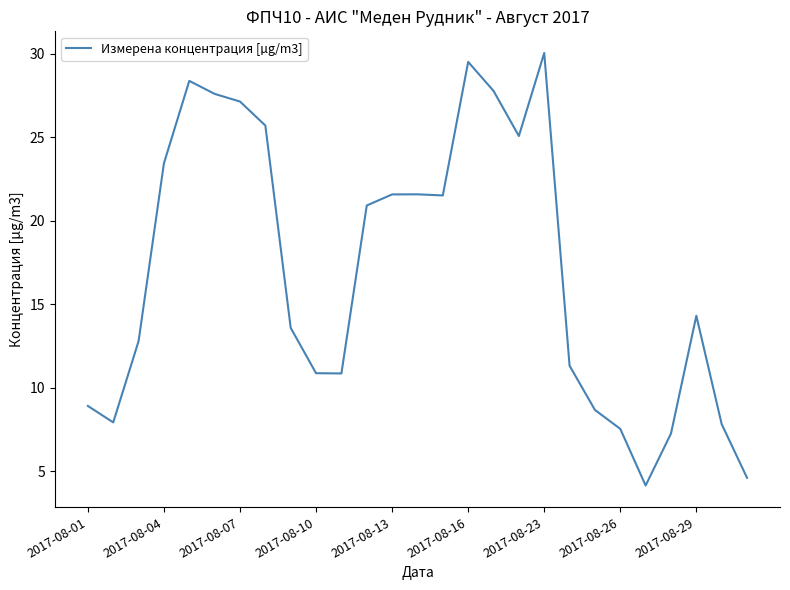

What is the greatest value displayed?

30.0